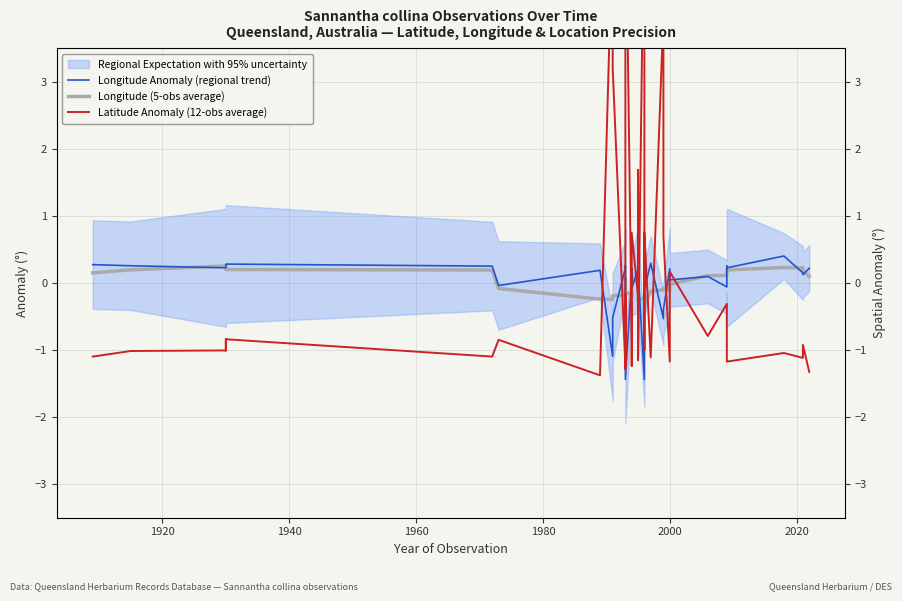

Which series has the largest total across all categories?

Latitude Anomaly (12-obs average)